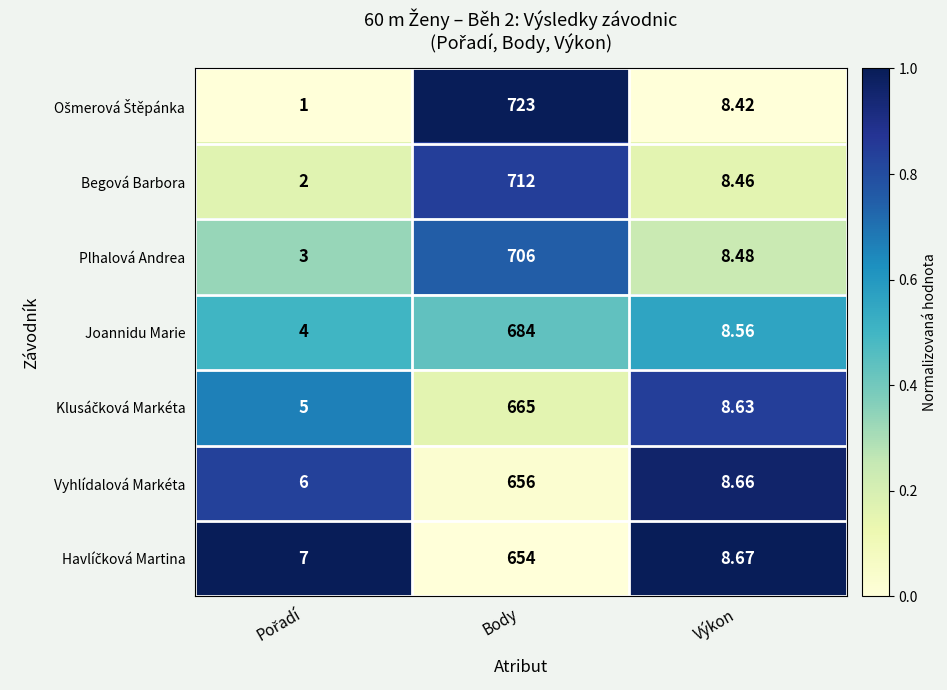

At which category is the sum across all series the highest?

Body